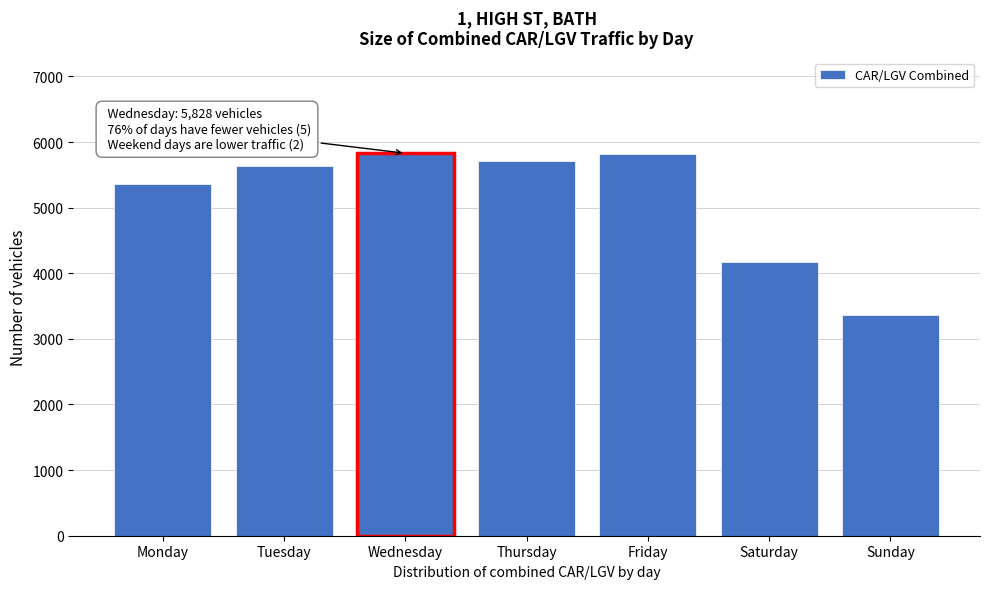

What is the sum of the values at Monday and Saturday?

9519